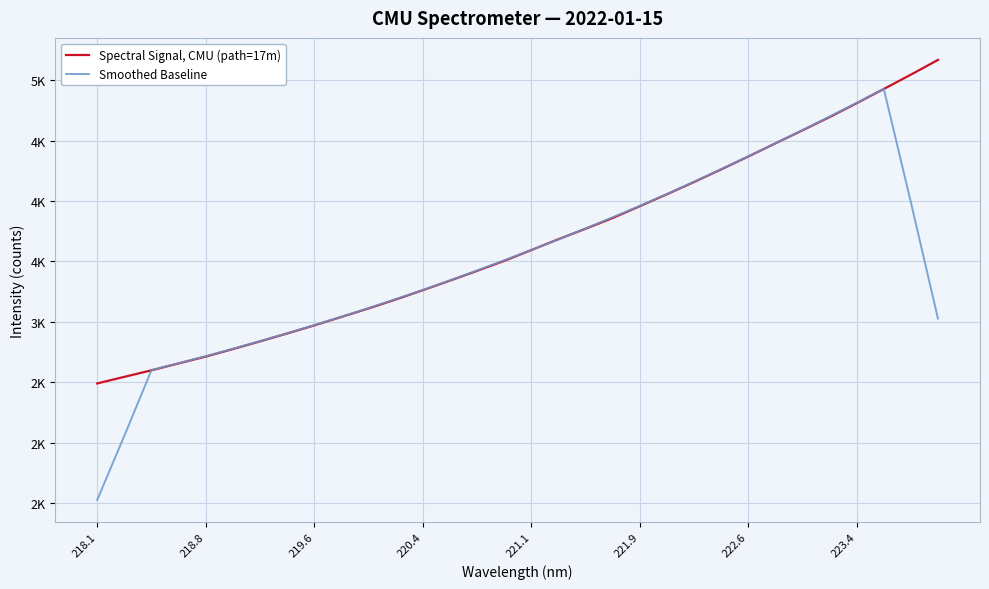

What are all the series names shown in the legend?

Spectral Signal, CMU (path=17m), Smoothed Baseline